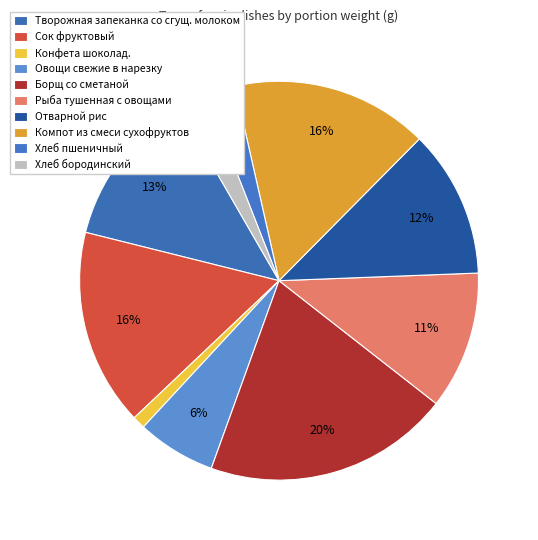

What portion of the pie excludes Сок фруктовый?

84.0%